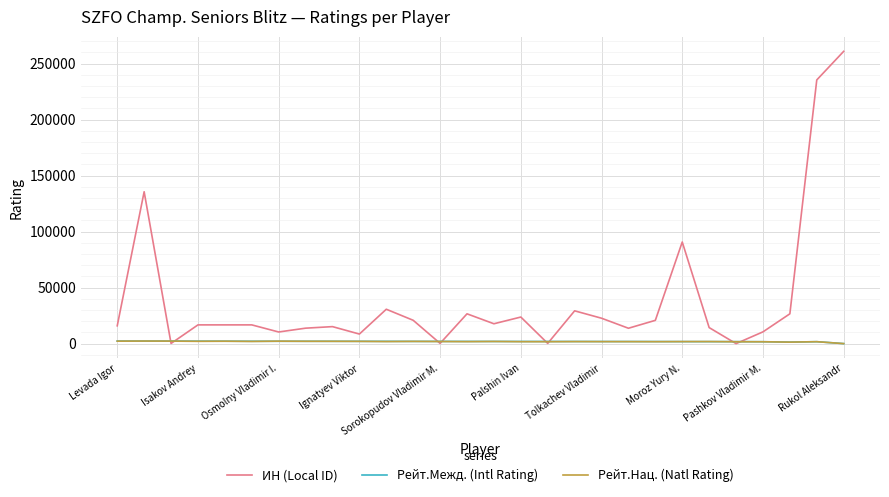

What is the maximum value shown in the chart?

260947